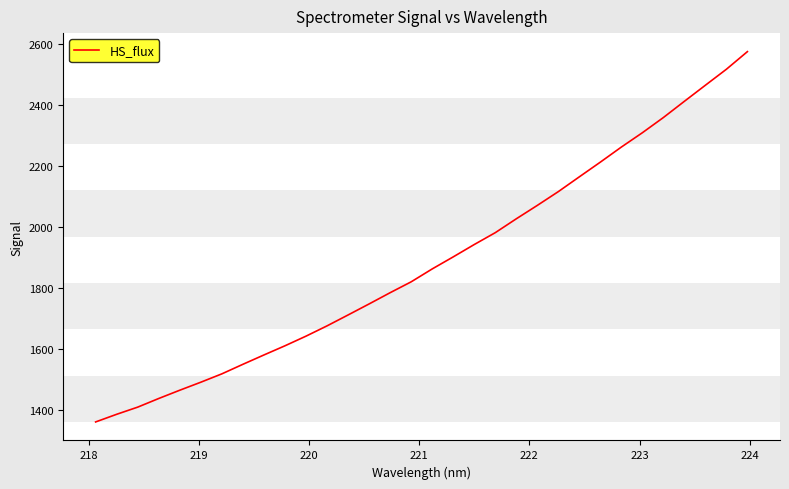

What is the difference between the maximum and minimum values?

1214.0